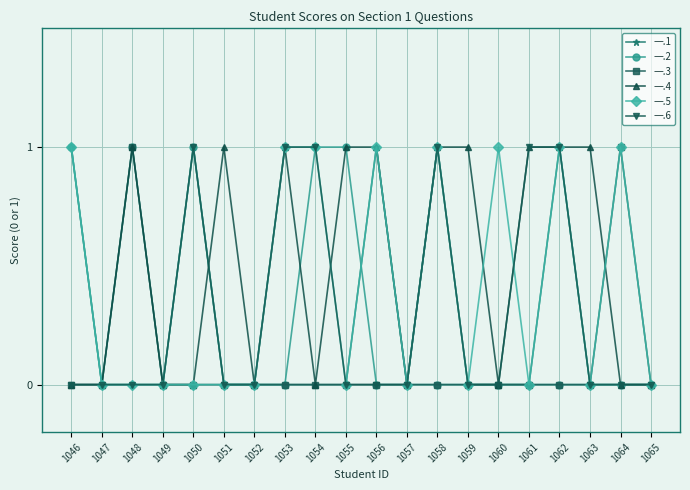

Which series has the largest total across all categories?

一.4